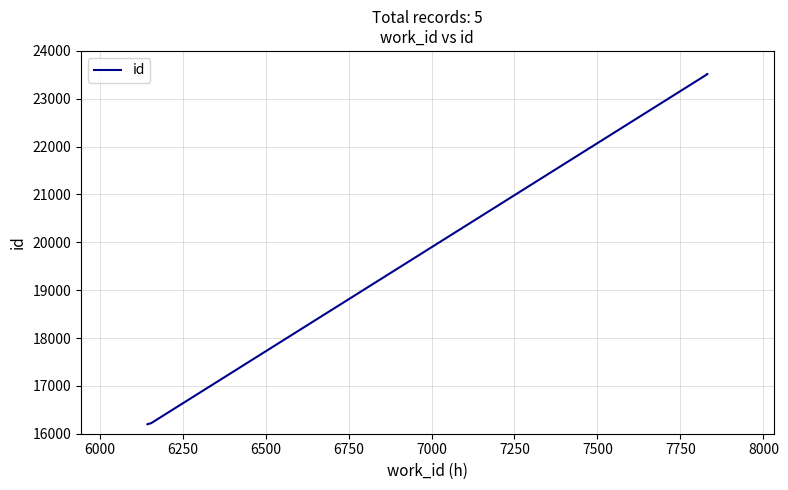

True or false: the data has more than 2 interior local peaks.

False